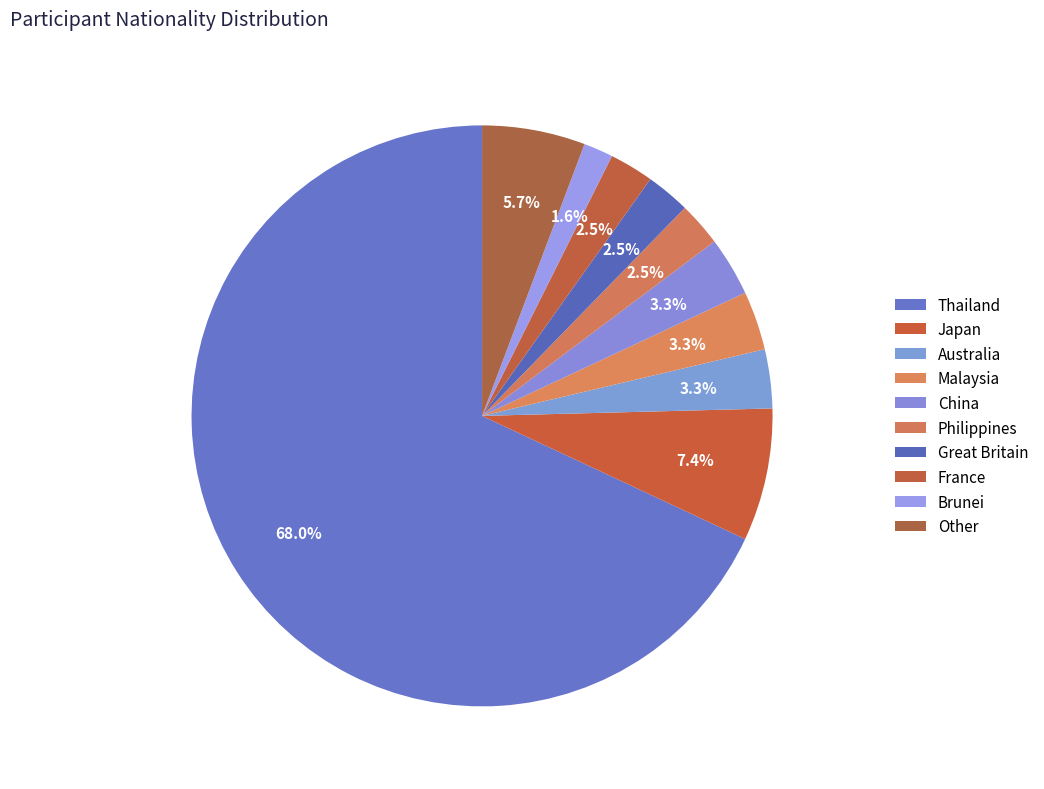

Count the number of slices in the pie.

10